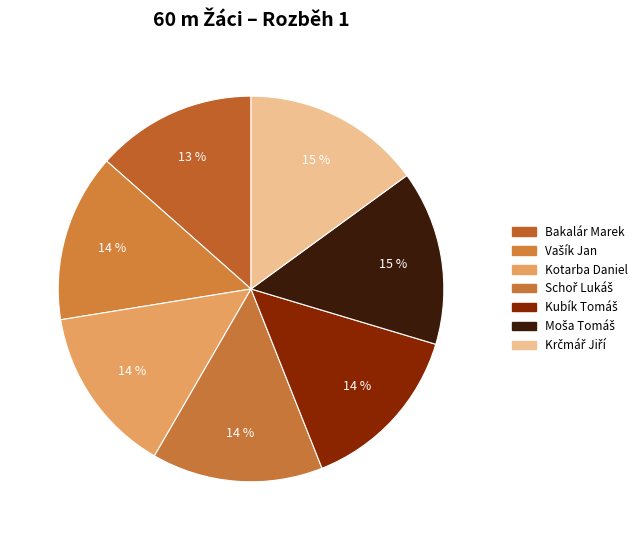

How many slices are in this pie chart?

7